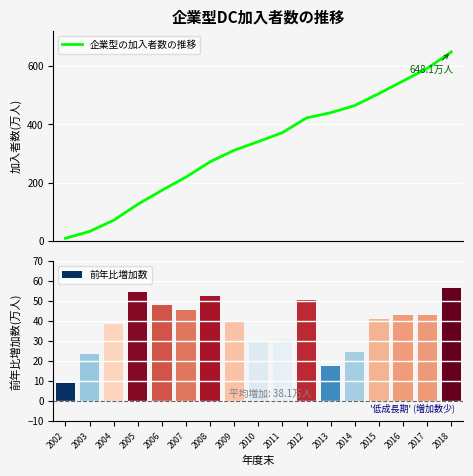

Reading right to left, transcribe all the data shown in this chart.

2018=648.1	2017=591.4	2016=548.2	2015=505.2	2014=464.2	2013=439.5	2012=421.9	2011=371.3	2010=340.5	2009=310.9	2008=271.2	2007=218.8	2006=173.3	2005=125.5	2004=70.8	2003=32.5	2002=8.8